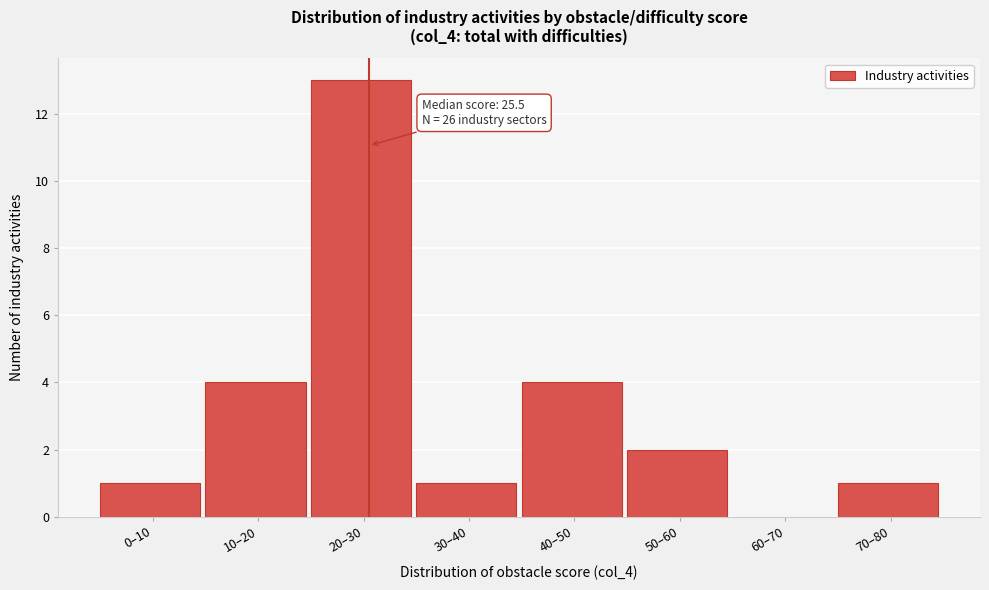

Reading left to right, what are all the values shown in this chart?

0–10=1	10–20=4	20–30=13	30–40=1	40–50=4	50–60=2	60–70=0	70–80=1